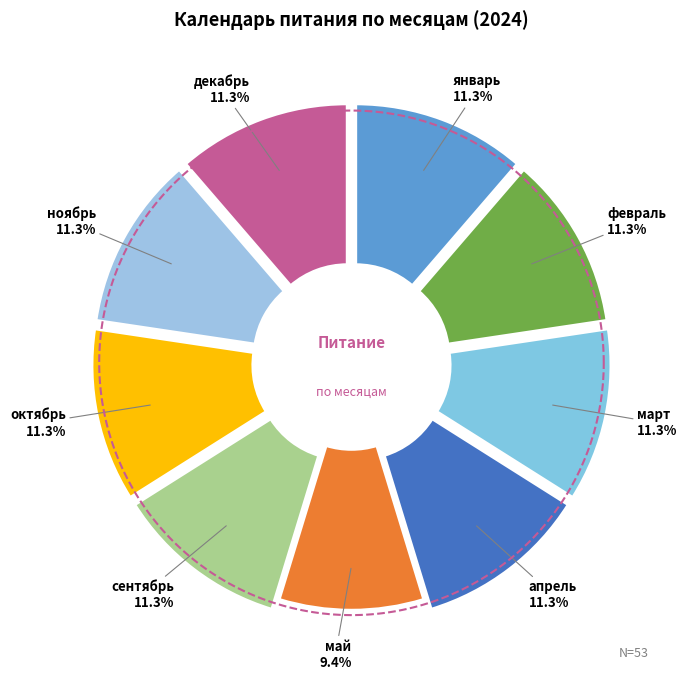

Is ноябрь the majority of the pie?

No